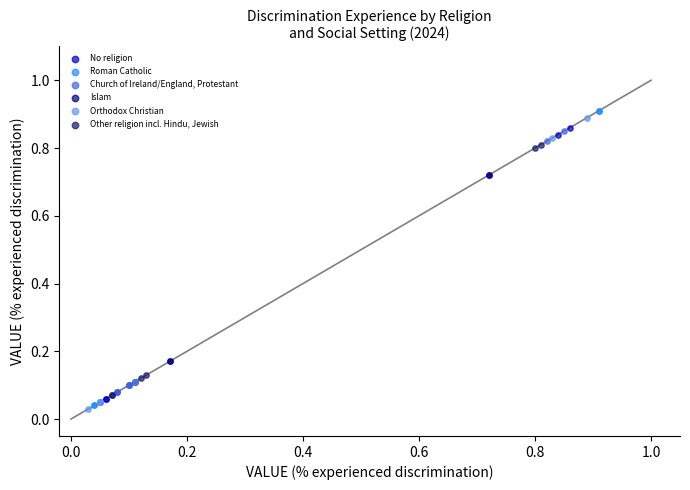

Which series reaches the minimum Y coordinate?

Orthodox Christian